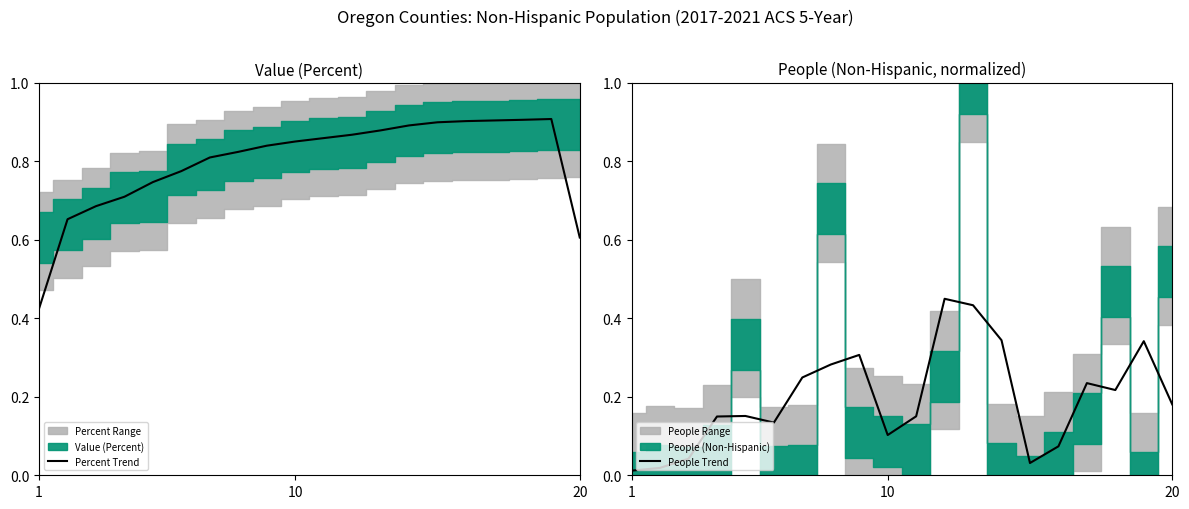

Reading right to left, extract all data points from this chart.

Percent Trend: 0.6	0.9	0.9	0.9	0.9	0.9	0.9	0.9	0.9	0.9	0.9	0.8	0.8	0.8	0.8	0.7	0.7	0.7	0.7	0.4
People Trend: 0.2	0.3	0.2	0.2	0.1	0.0	0.3	0.4	0.4	0.2	0.1	0.3	0.3	0.2	0.1	0.2	0.1	0.0	0.0	0.0